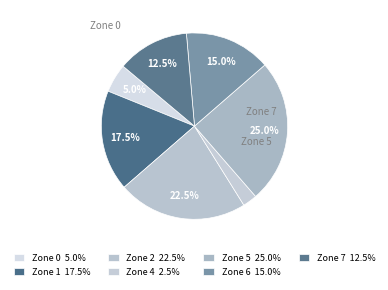

Is there any slice that represents more than half of the pie?

No